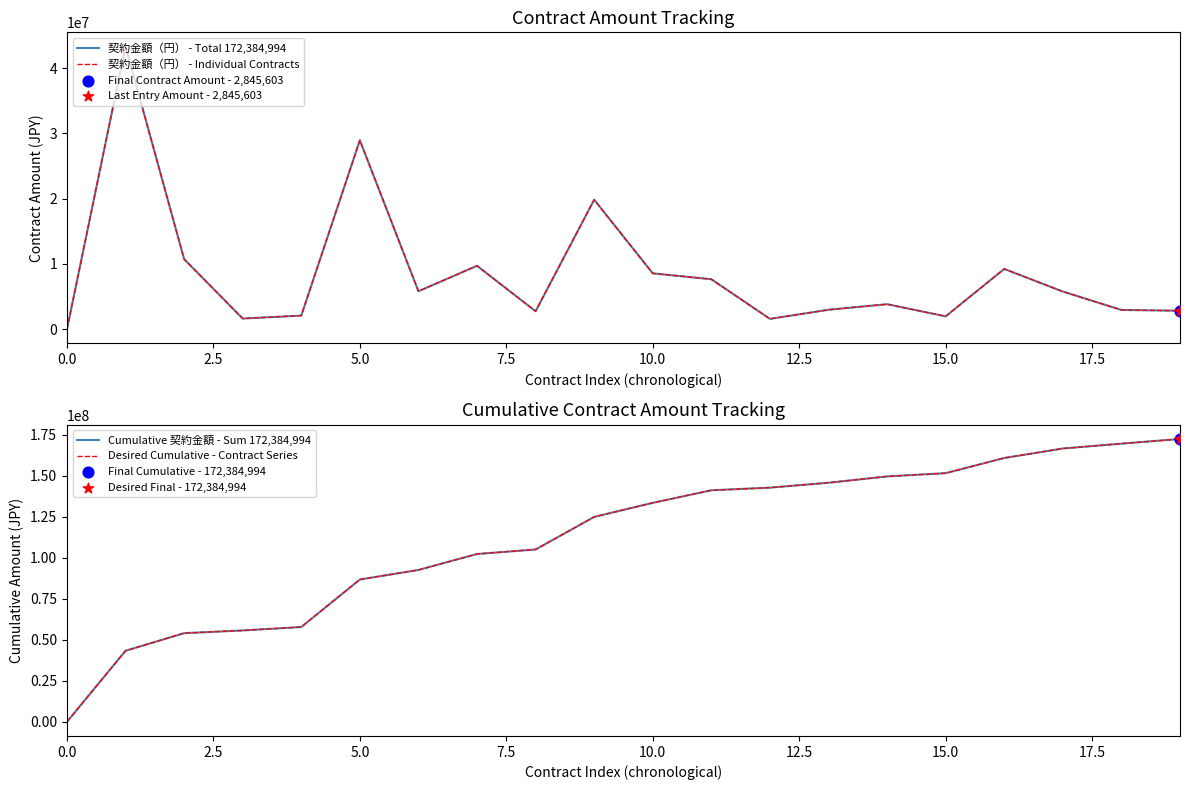

What are all the series names shown in the legend?

契約金額（円） - Total 172,384,994, 契約金額（円） - Individual Contracts, Cumulative 契約金額 - Sum 172,384,994, Desired Cumulative - Contract Series